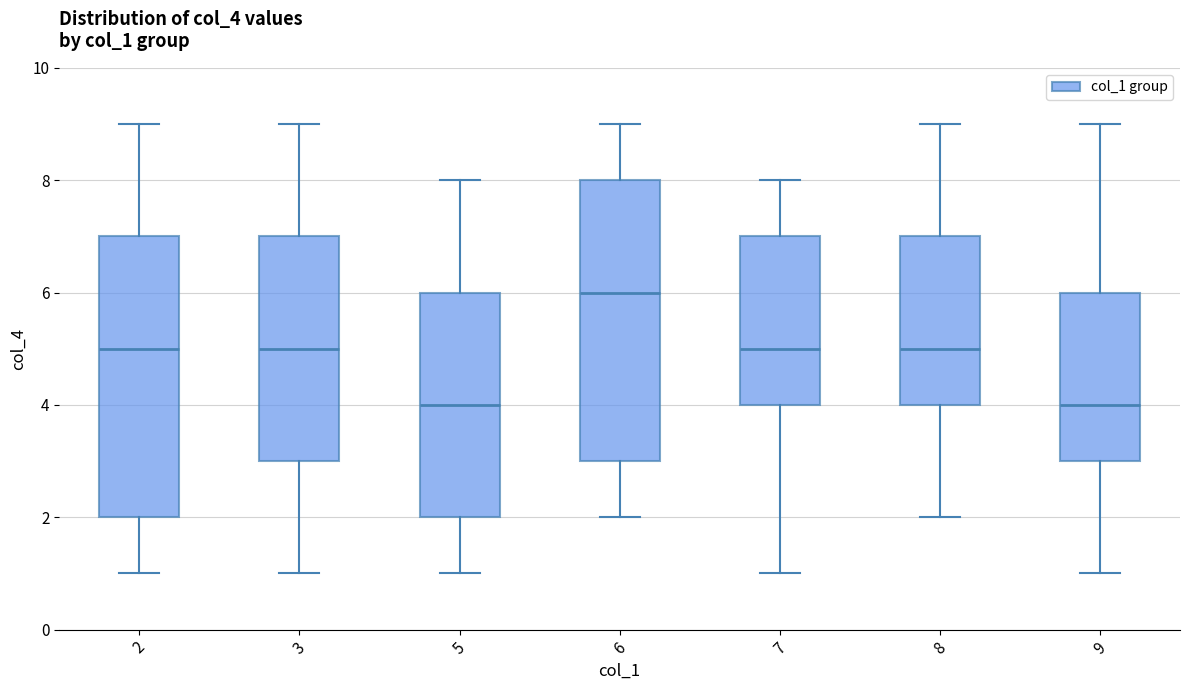

Reading left to right, read every box against the y-axis: the position of its median line, the range the box covers, and the ends of its whiskers. The values are not printed on the chart, so give them approximately, as read against the axis.

2: median 5, box 2 to 7, whiskers 1 to 9
3: median 5, box 3 to 7, whiskers 1 to 9
5: median 4, box 2 to 6, whiskers 1 to 8
6: median 6, box 3 to 8, whiskers 2 to 9
7: median 5, box 4 to 7, whiskers 1 to 8
8: median 5, box 4 to 7, whiskers 2 to 9
9: median 4, box 3 to 6, whiskers 1 to 9